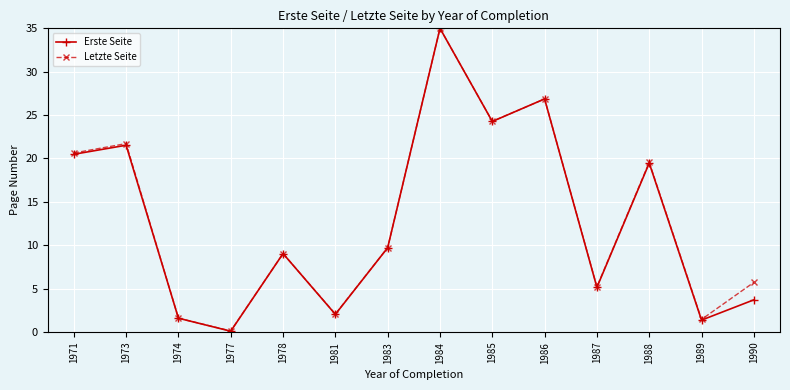

Between 1973 and 1990, which series saw the biggest shift?

Erste Seite